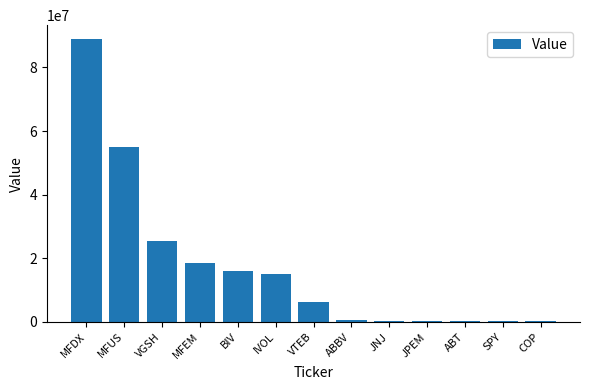

True or false: the data shows 88828207 at MFDX.

True